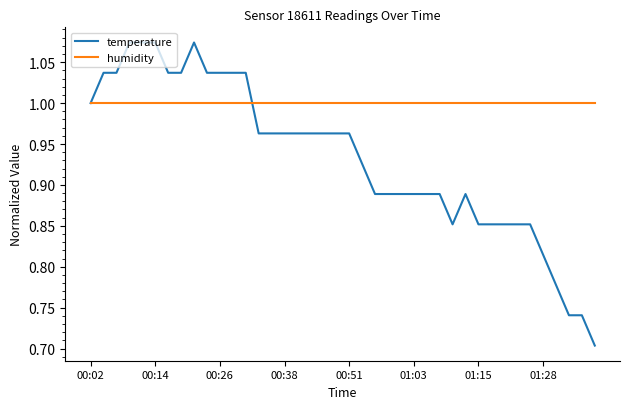

What is the sum of all temperature values?

37.3